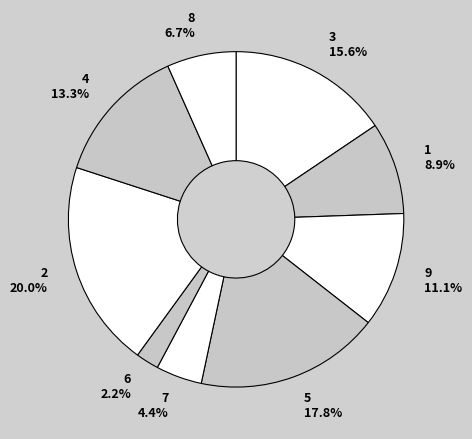

Does any single category account for the majority?

No